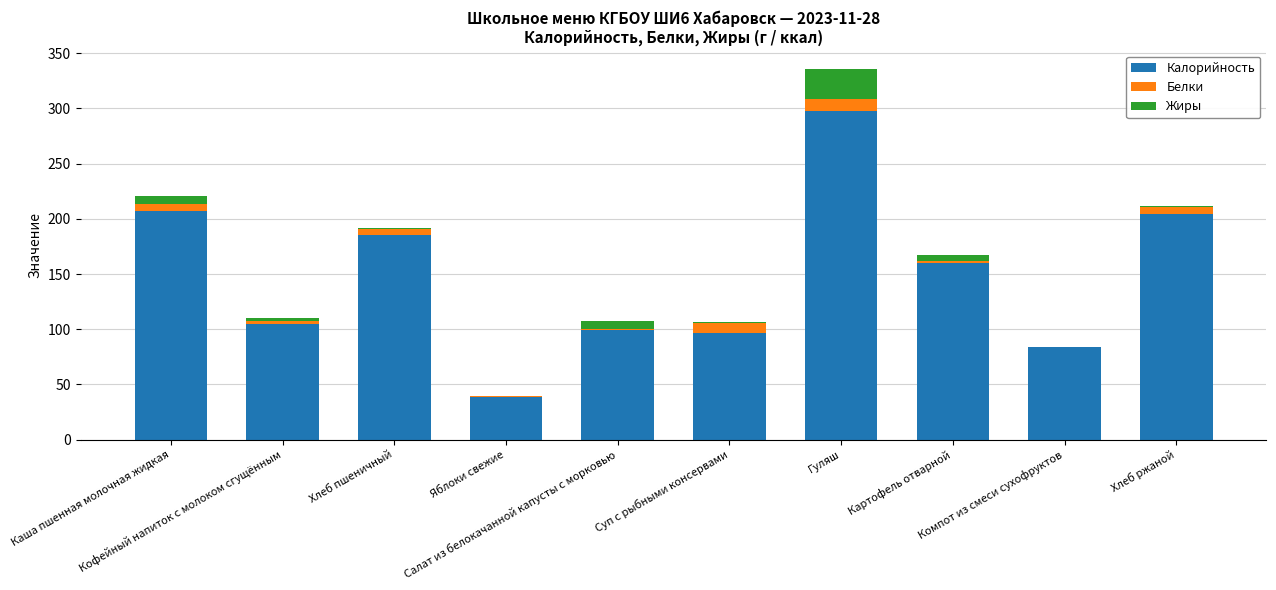

What is the sum of all Калорийность values?

1478.0